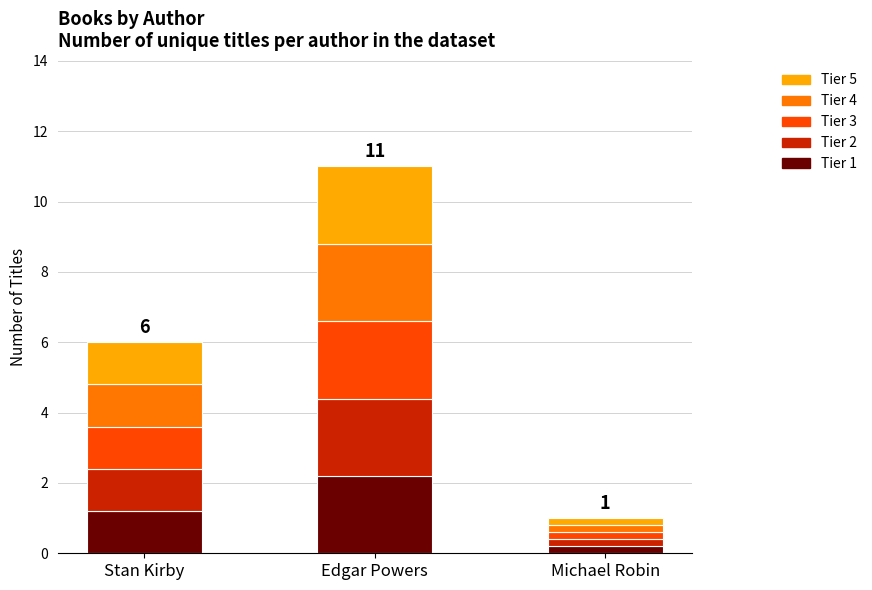

What is the total value across all series at Edgar Powers?

11.0